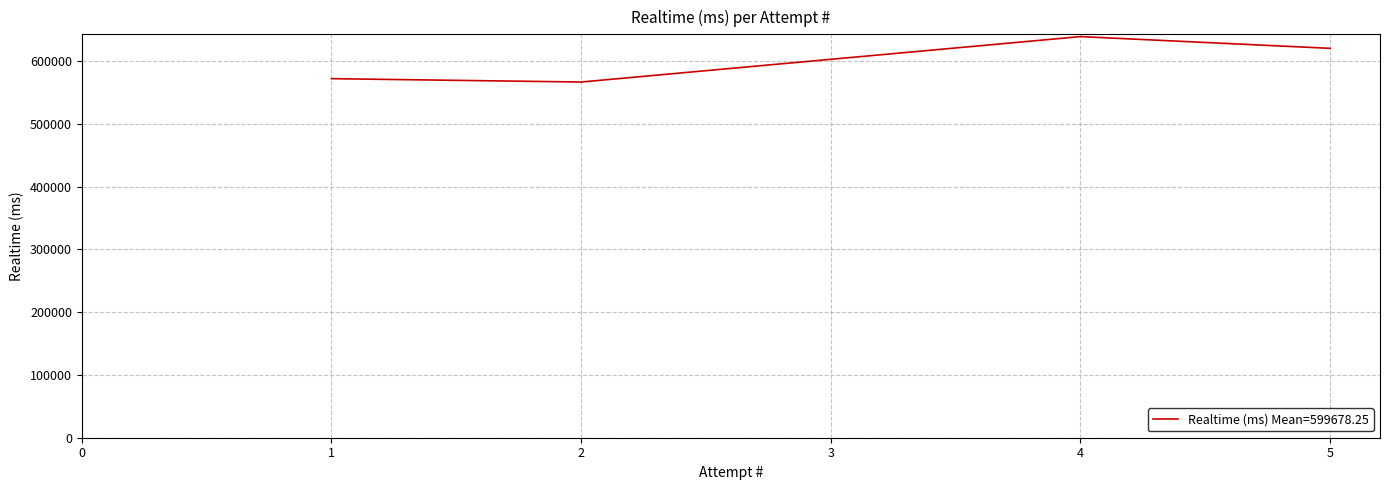

The value at 2 is 566821. True or false?

True